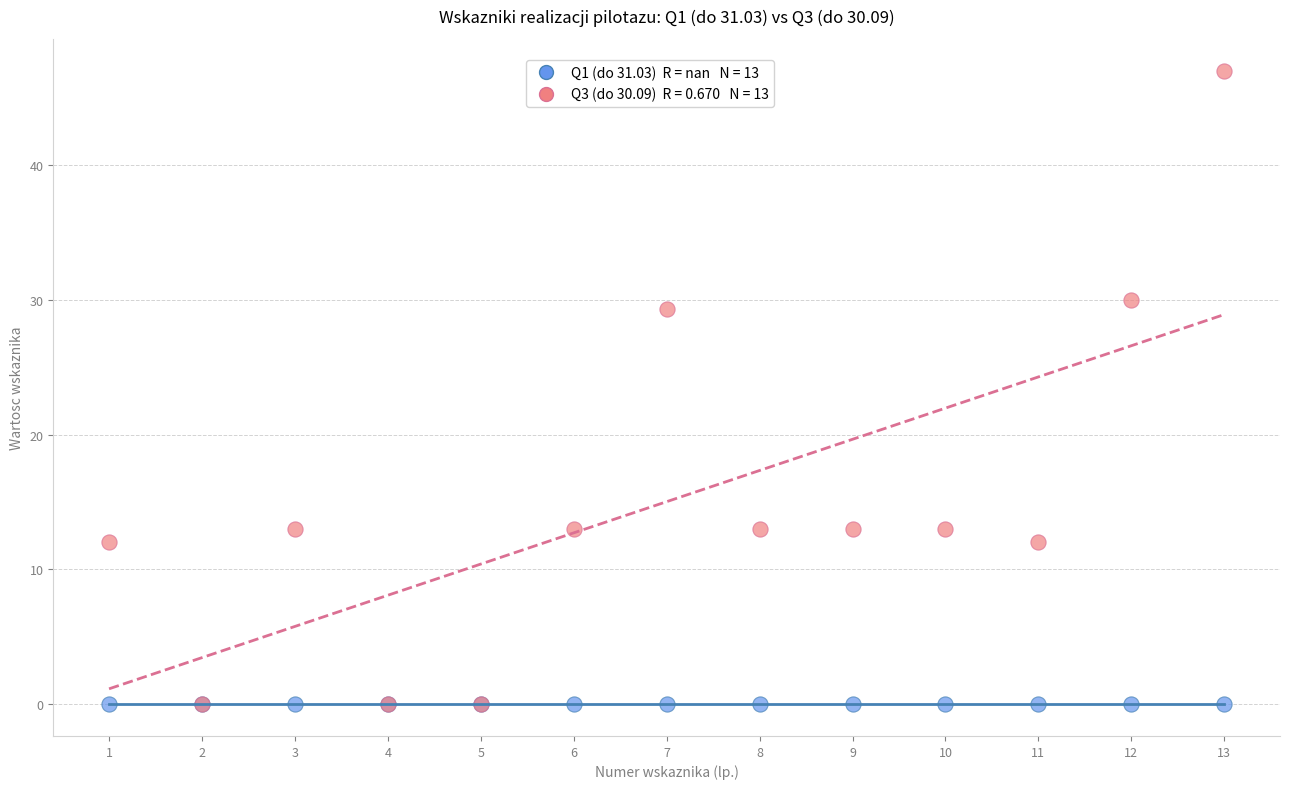

Across all series, what Y value is closest to 23?

29.3